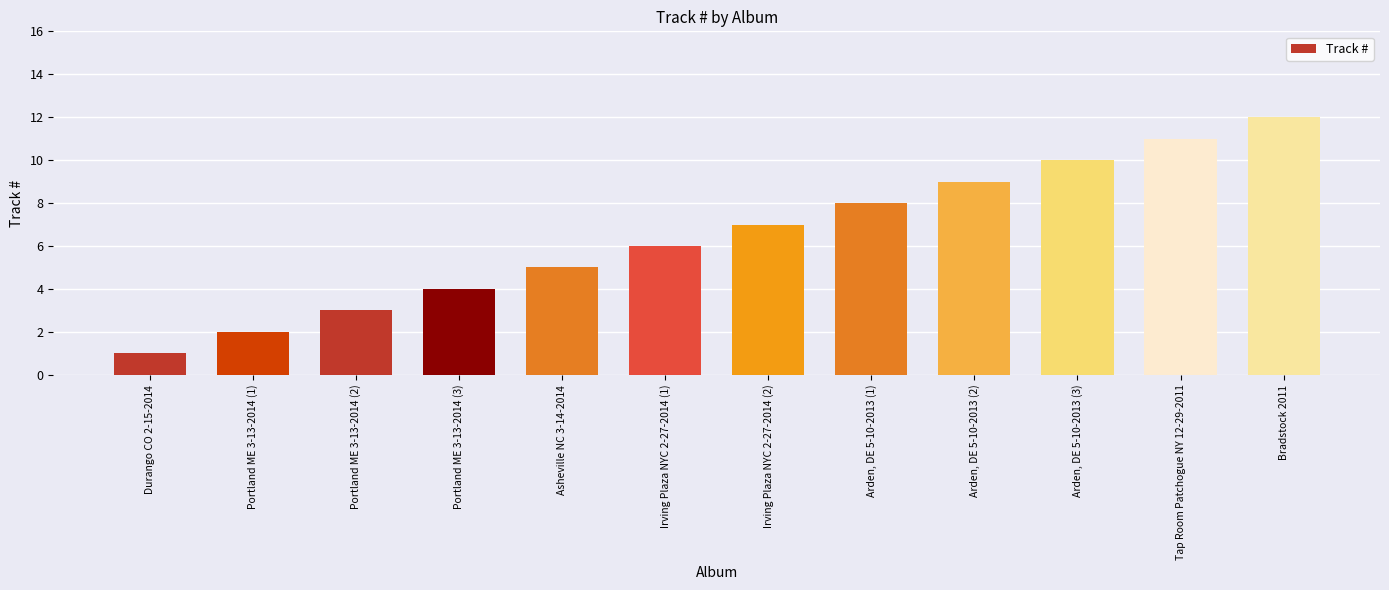

Count the number of data series in this chart.

1